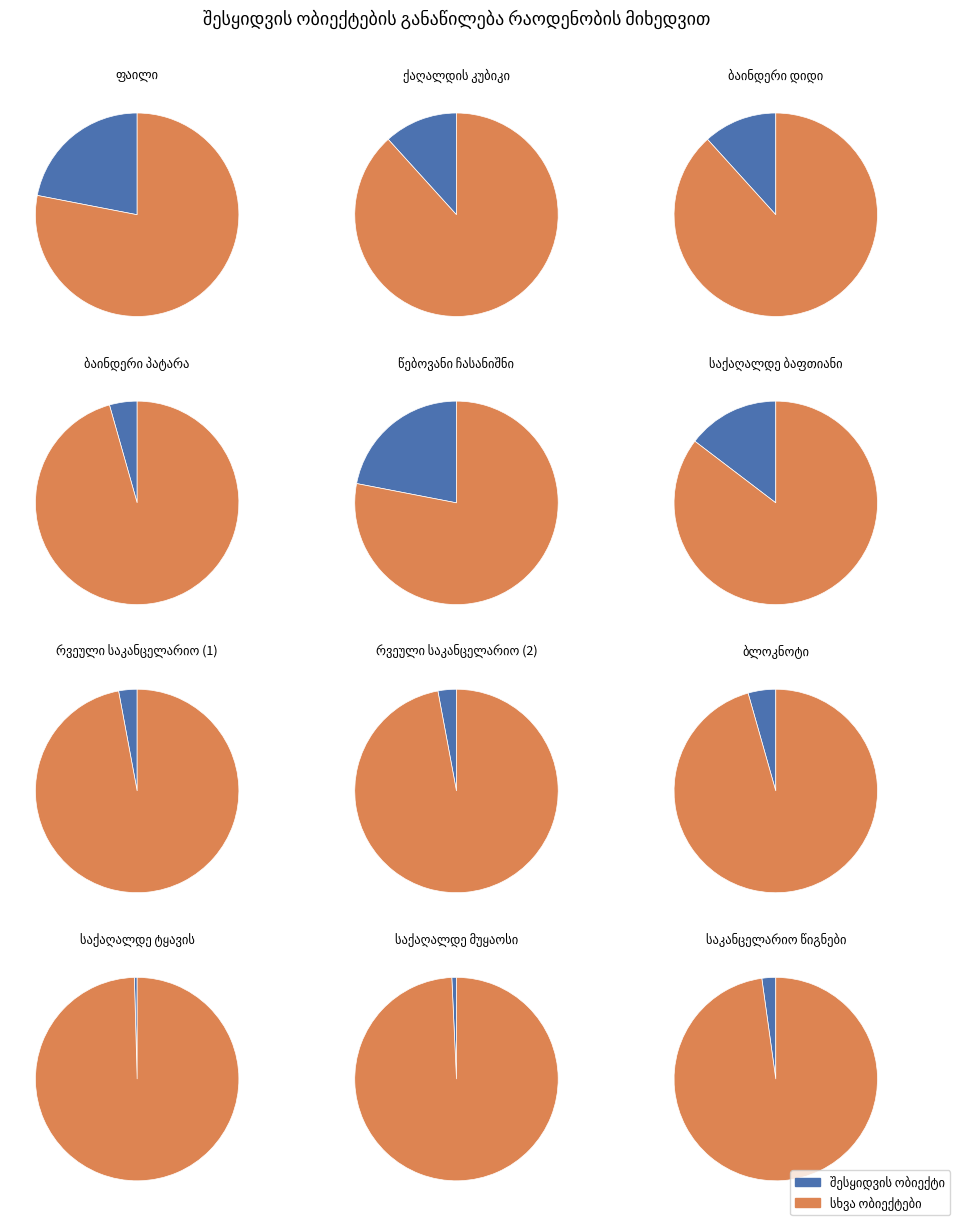

Is საკანცელარიო წიგნები the majority of the pie?

No